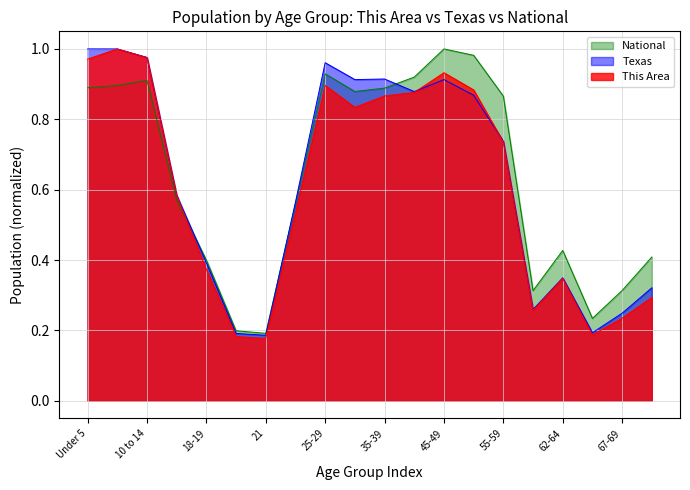

How many series are shown in this chart?

3